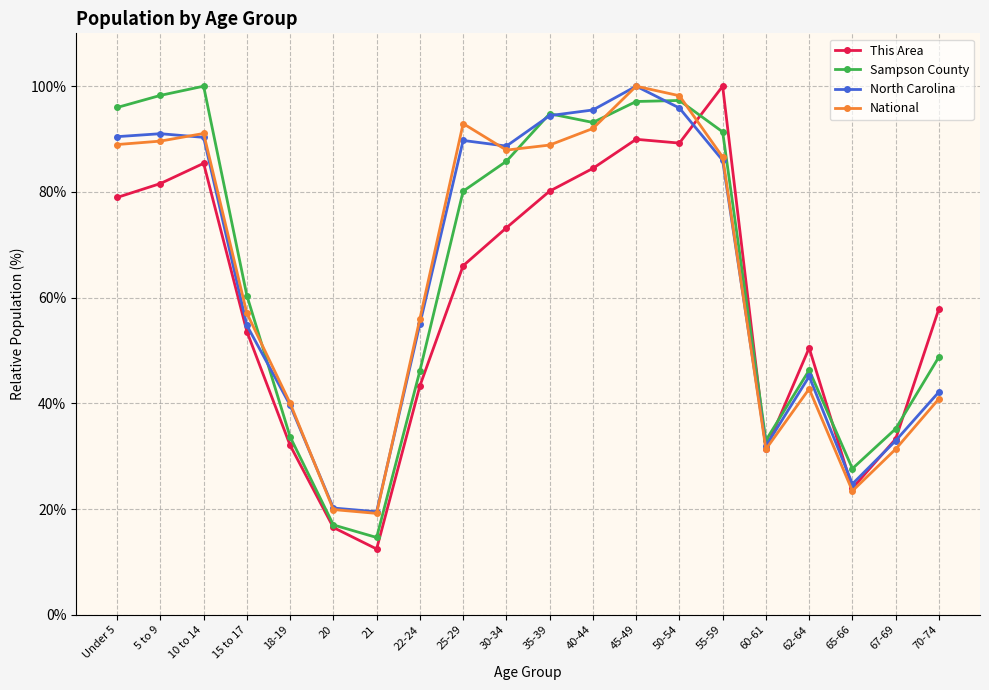

What is the value of the This Area point at the 4th from the left?

53.6